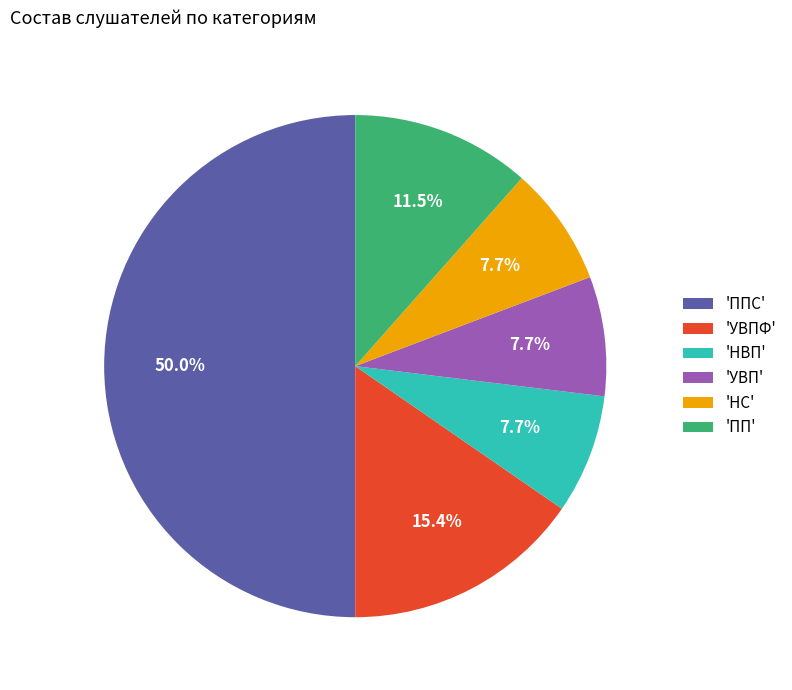

What is the ratio of the value at 'ППС' to the value at 'УВП'?

6.5